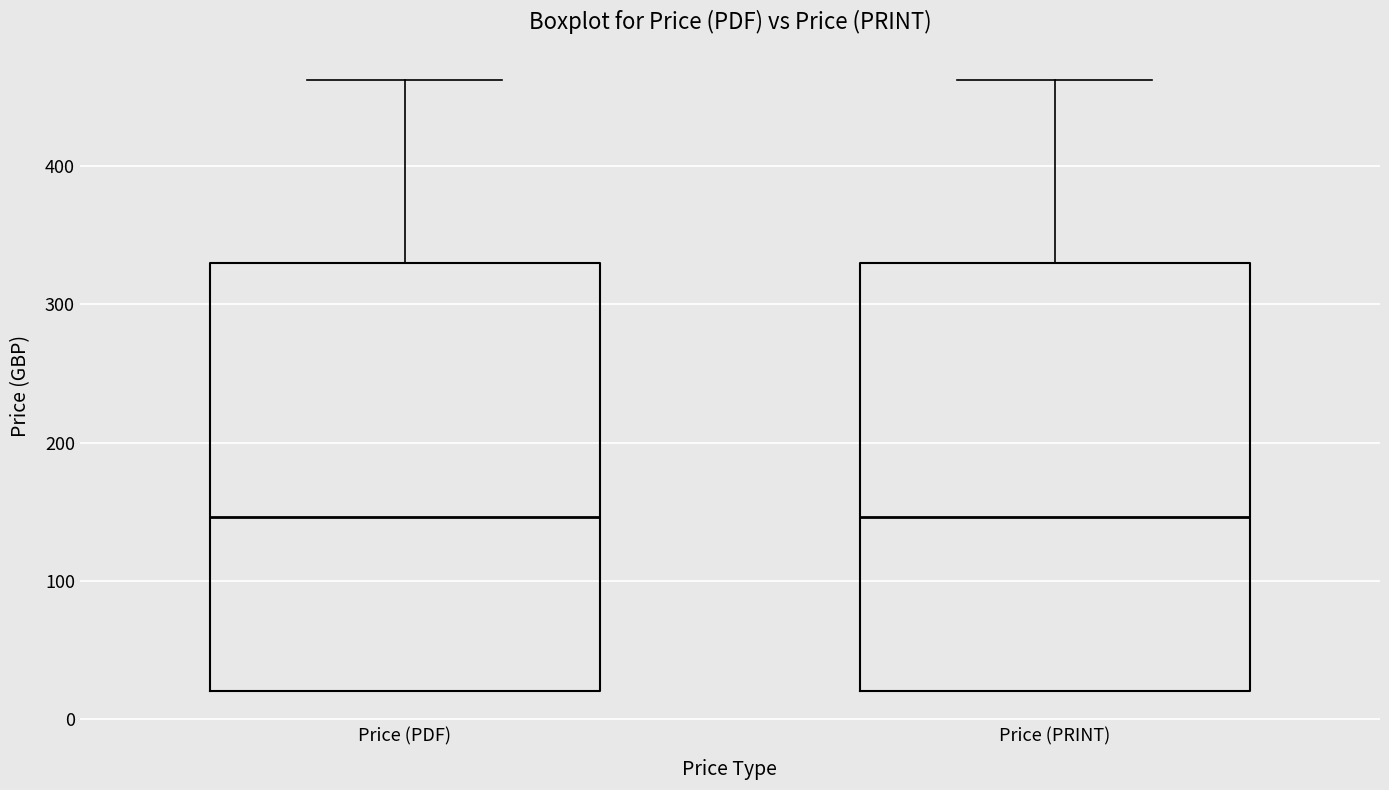

Reading left to right, read every box against the y-axis: the position of its median line, the range the box covers, and the ends of its whiskers. The values are not printed on the chart, so give them approximately, as read against the axis.

Price (PDF): median 150, box 20 to 330, whiskers 20 to 460
Price (PRINT): median 150, box 20 to 330, whiskers 20 to 460